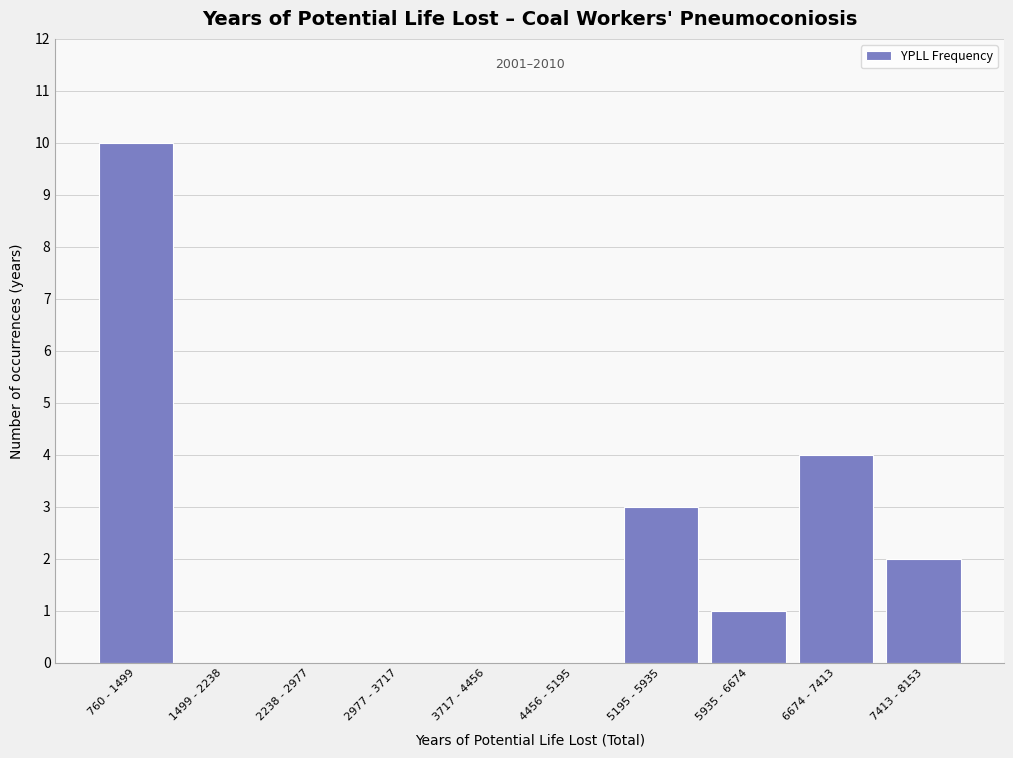

Reading left to right, list all the values displayed in this chart.

760 - 1499=10	1499 - 2238=0	2238 - 2977=0	2977 - 3717=0	3717 - 4456=0	4456 - 5195=0	5195 - 5935=3	5935 - 6674=1	6674 - 7413=4	7413 - 8153=2